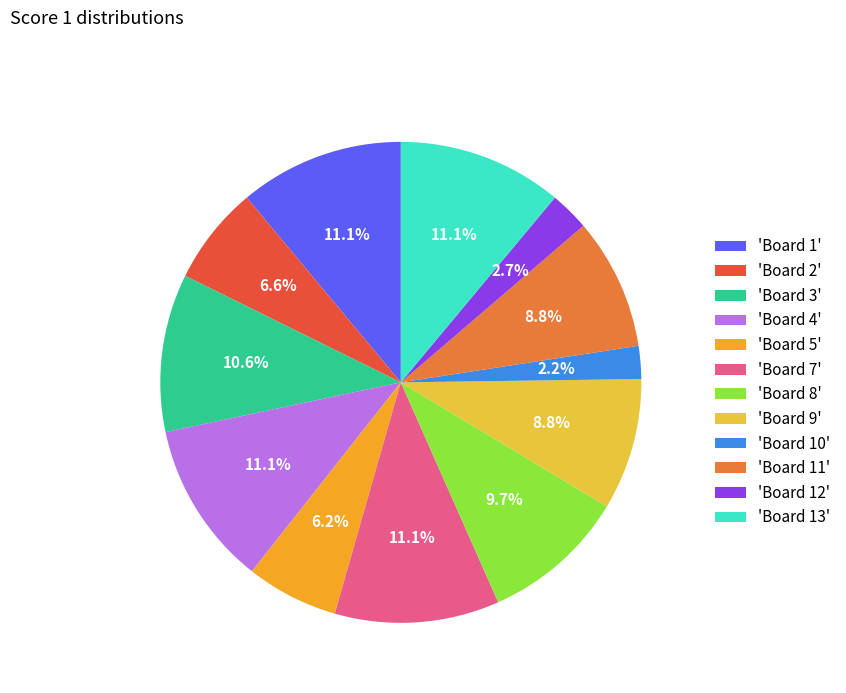

How much of the chart is everything except 'Board 13'?

88.9%